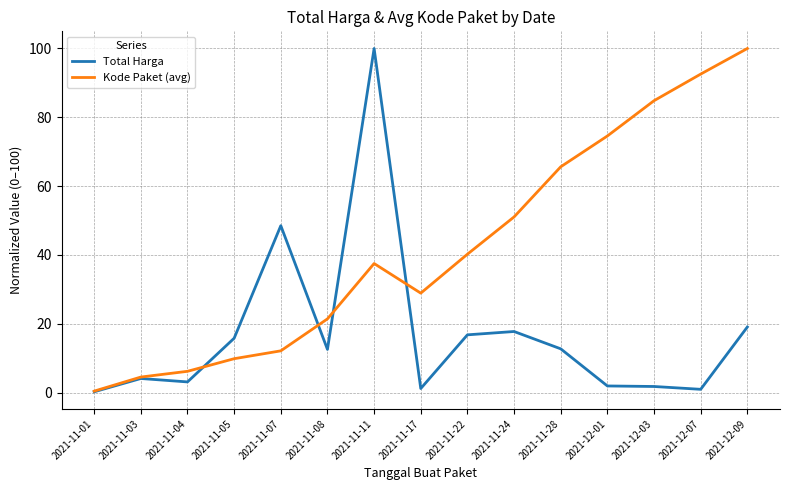

List the series in order of their overall mean, highest first.

Kode Paket (avg), Total Harga